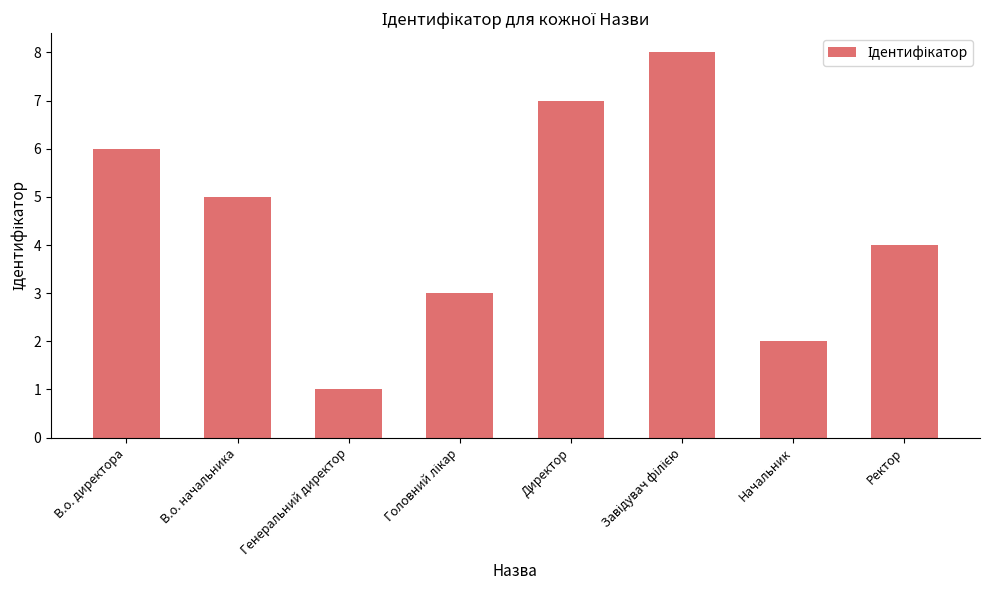

The value at В.о. директора is 3. True or false?

False